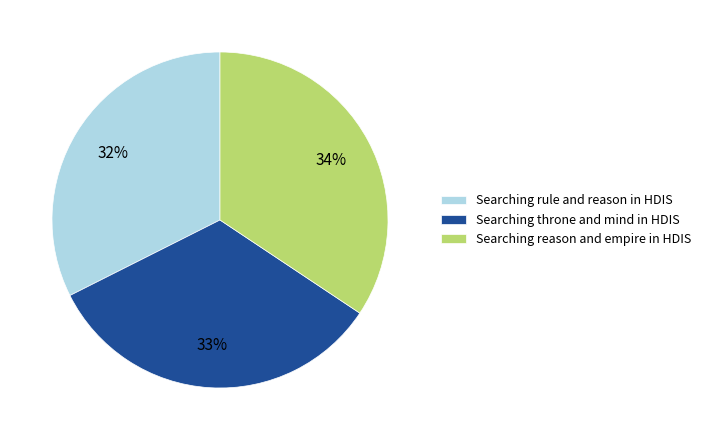

Rank the categories by value from highest to lowest.

Searching reason and empire in HDIS, Searching throne and mind in HDIS, Searching rule and reason in HDIS